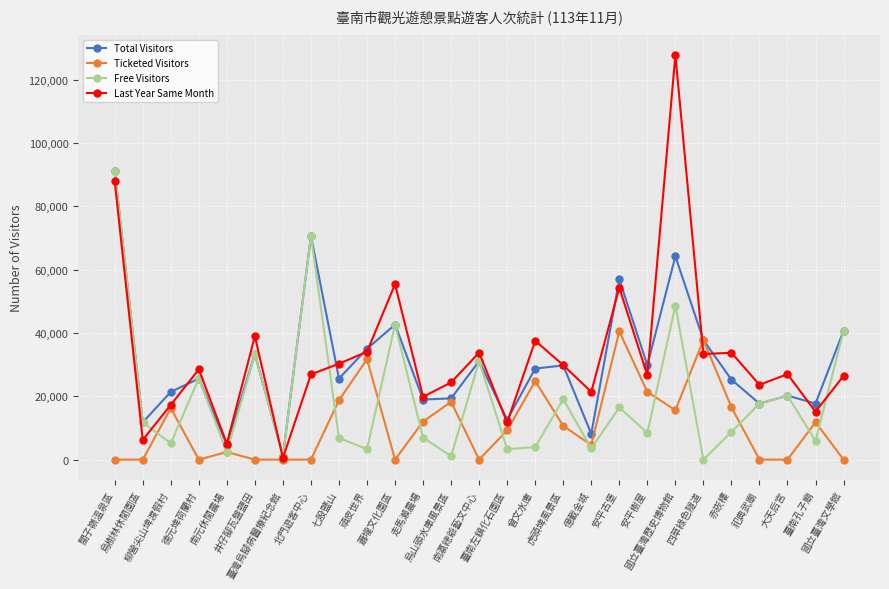

At how many categories does at least one series exceed 75048?

2